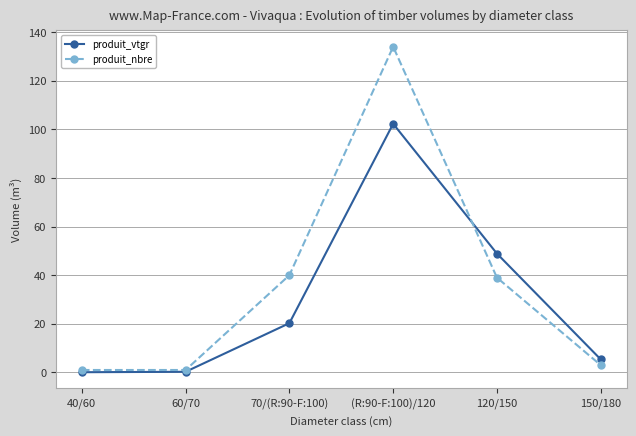

The value of produit_vtgr at 150/180 is 5.4. True or false?

True